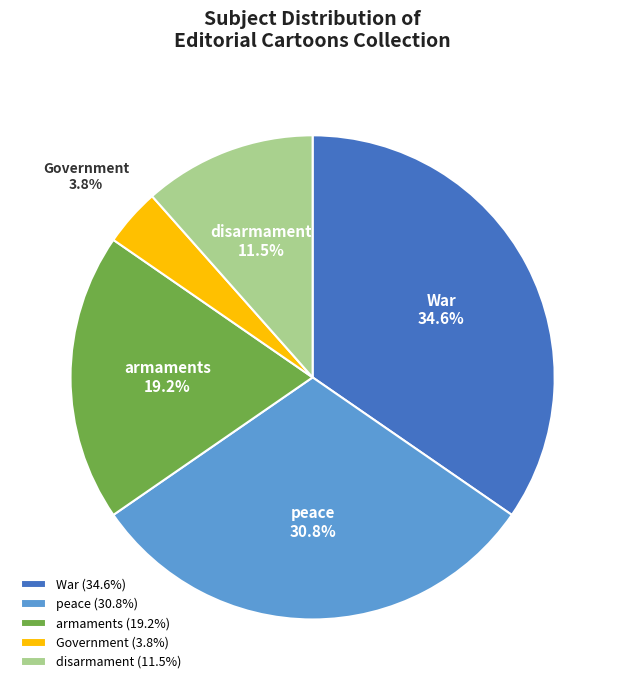

Do War and disarmament together represent more than half of the pie?

No